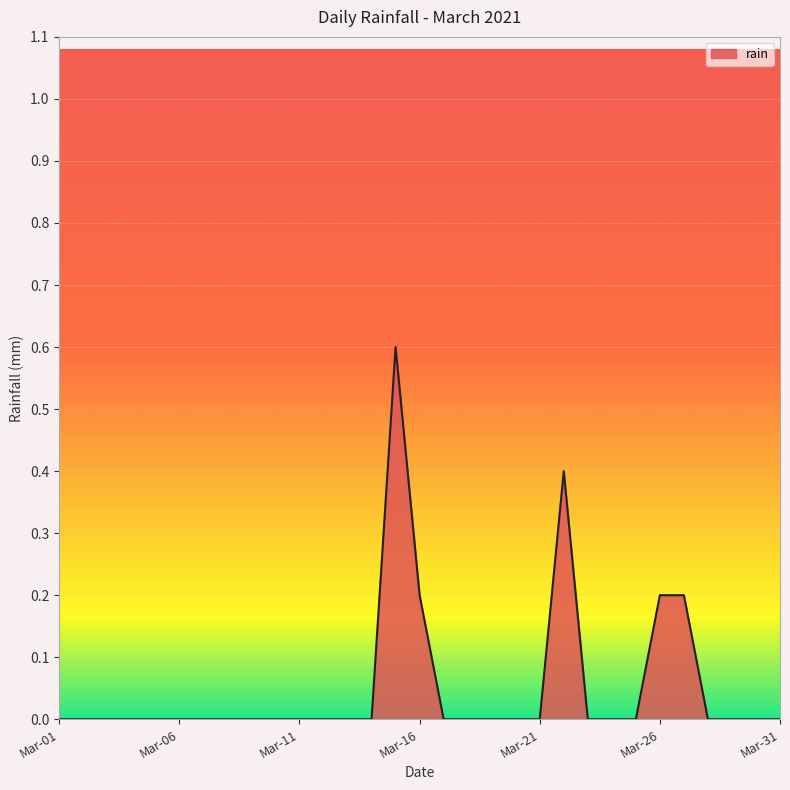

What is the difference between the maximum and minimum values?

0.6